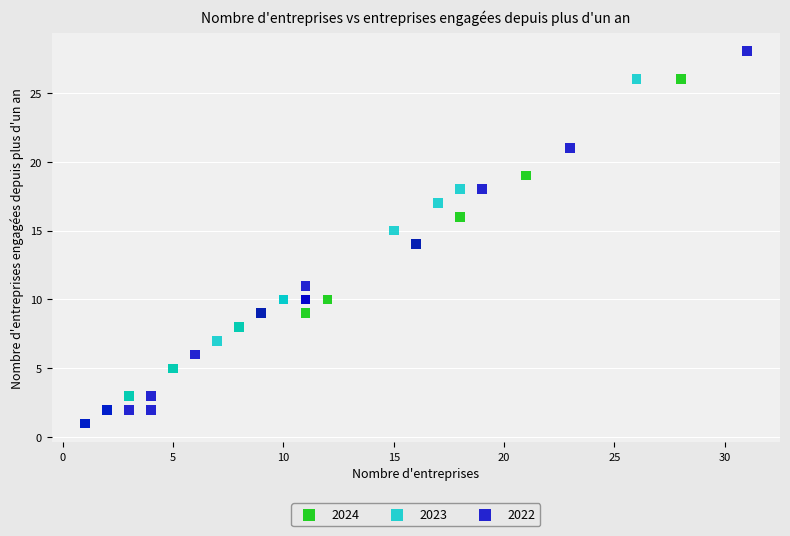

Which series has the widest spread of Y values?

2022